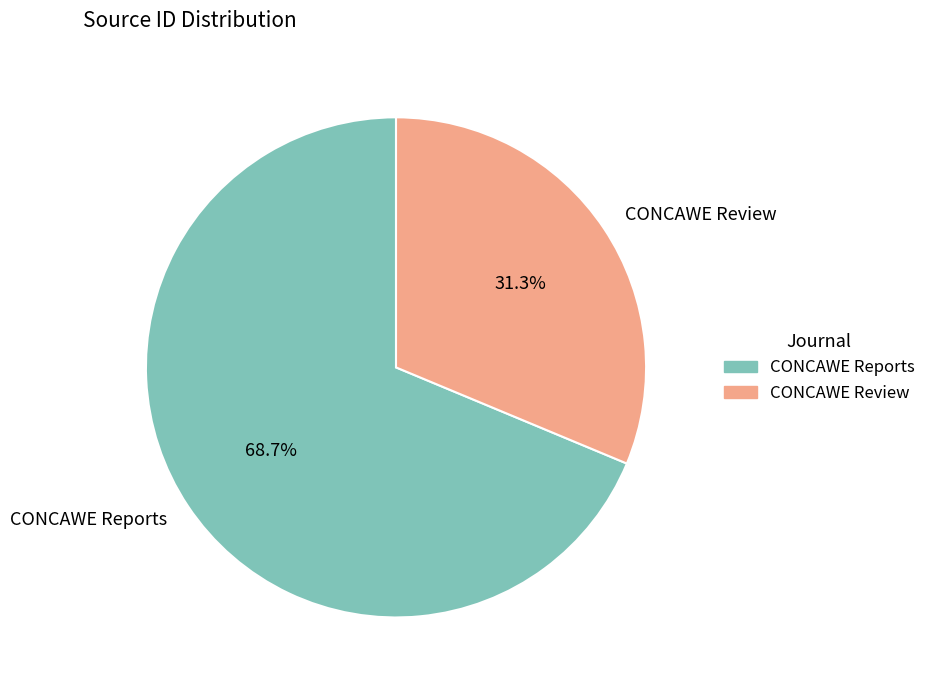

Between CONCAWE Review and CONCAWE Reports, which is larger?

CONCAWE Reports